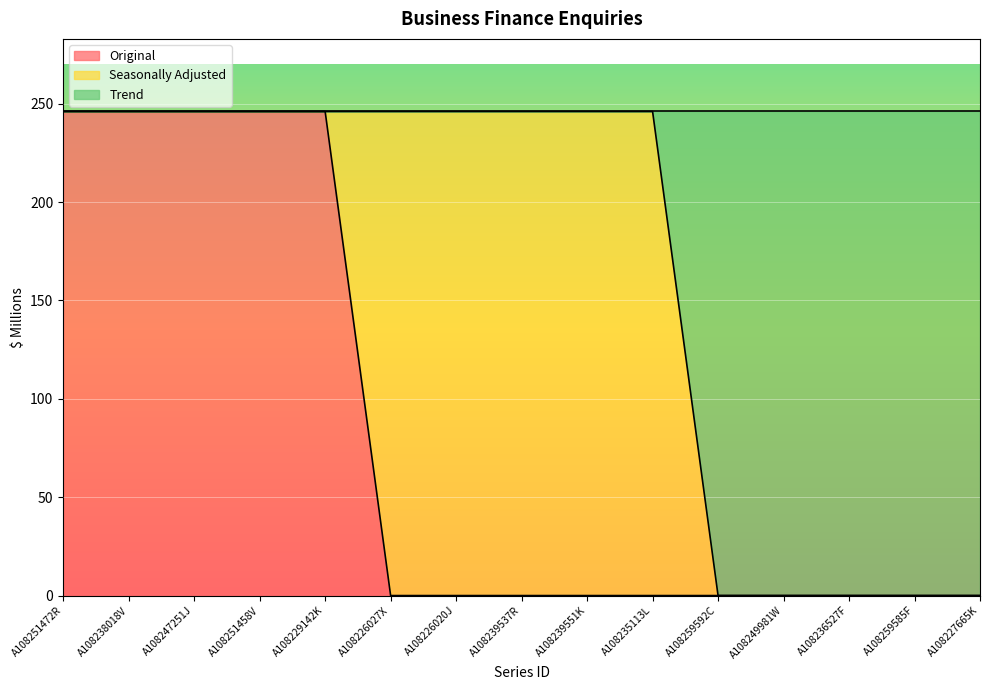

Does the chart display data point markers on the line(s)?

No